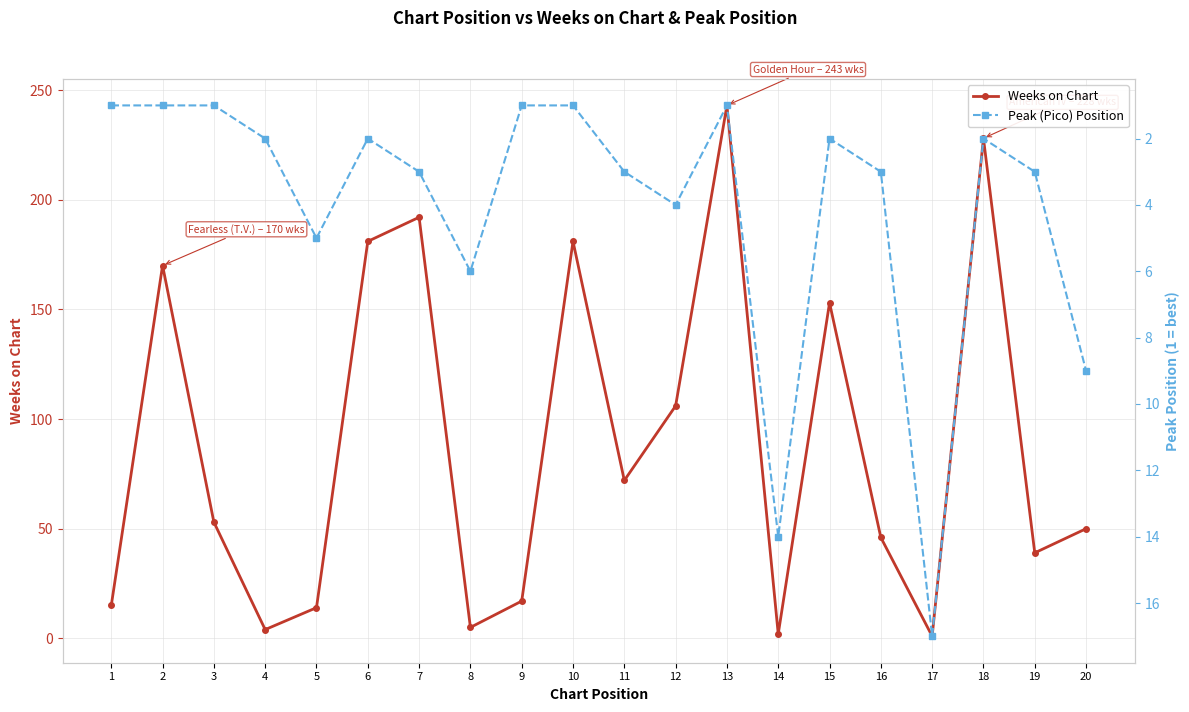

What are all the series names shown in the legend?

Weeks on Chart, Peak (Pico) Position